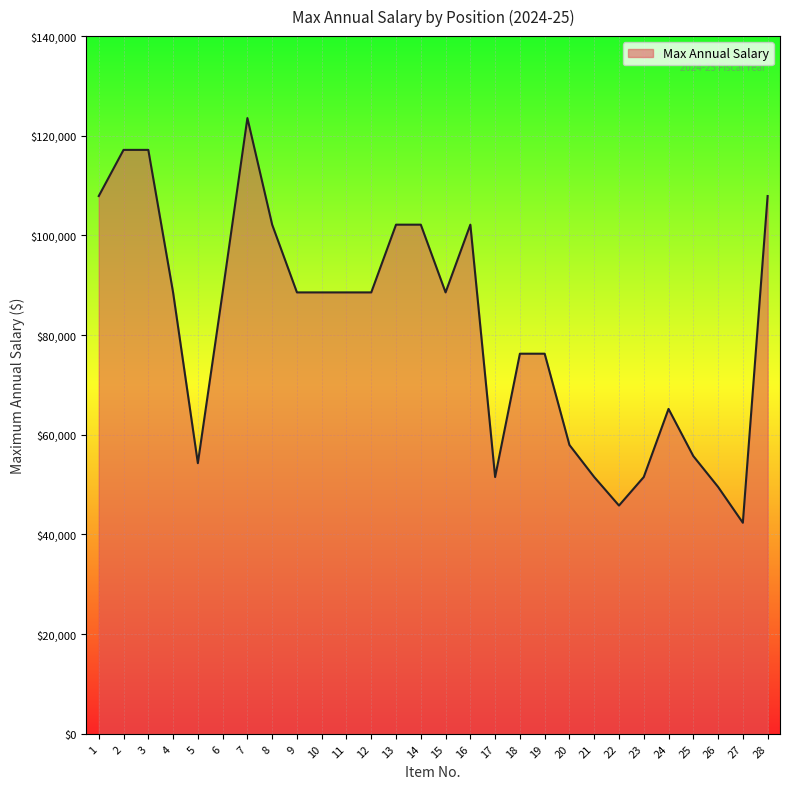

True or false: the data has more than 0 interior local peaks.

True